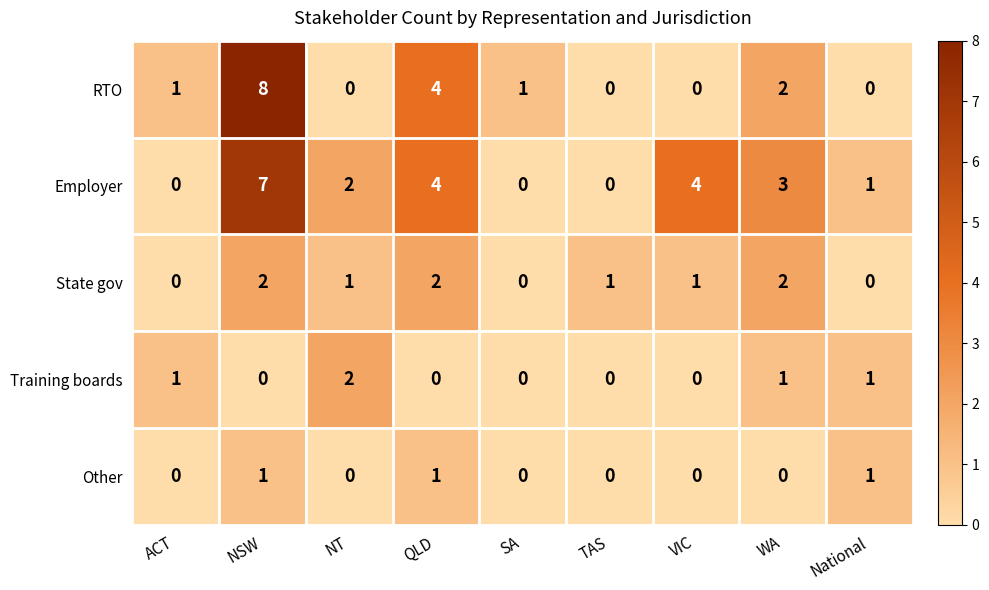

What is the maximum value shown in the chart?

8